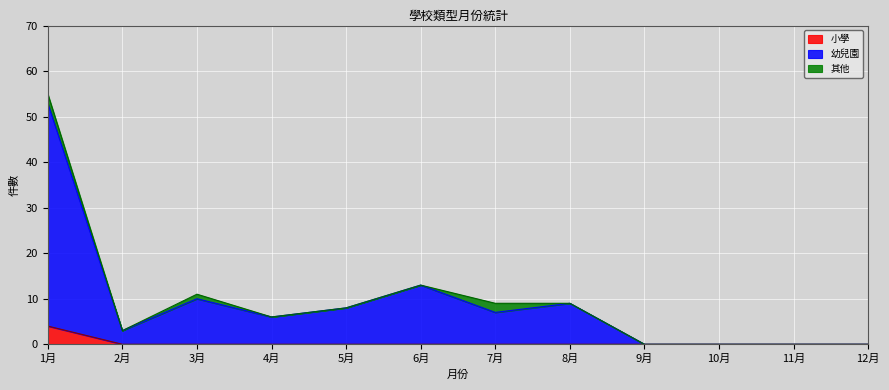

True or false: 小學 has more than 1 points higher than both neighbors.

False